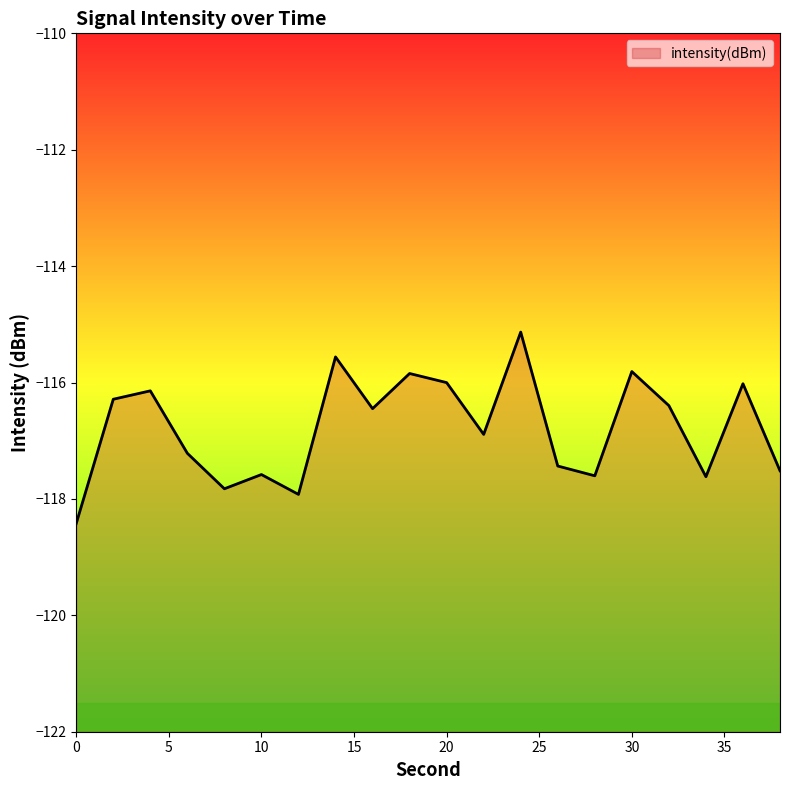

At which category does the chart reach its peak across all series?

24